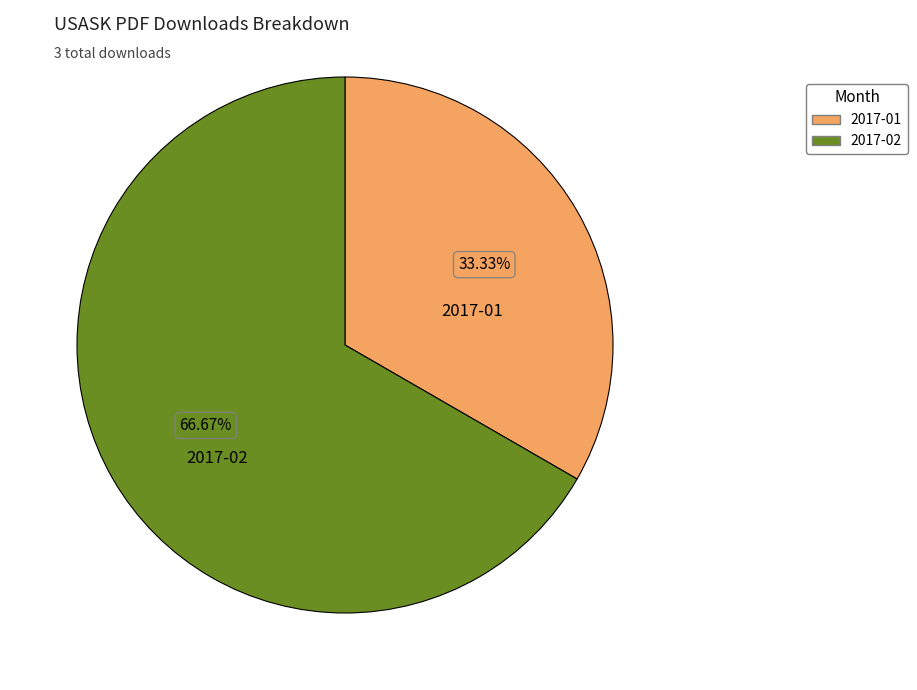

Count the number of slices in the pie.

2